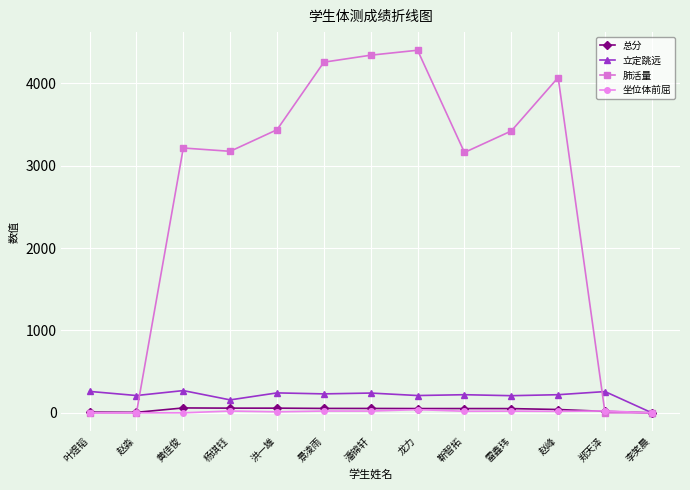

Between 景凌雨 and 龙力, which series saw the biggest shift?

肺活量